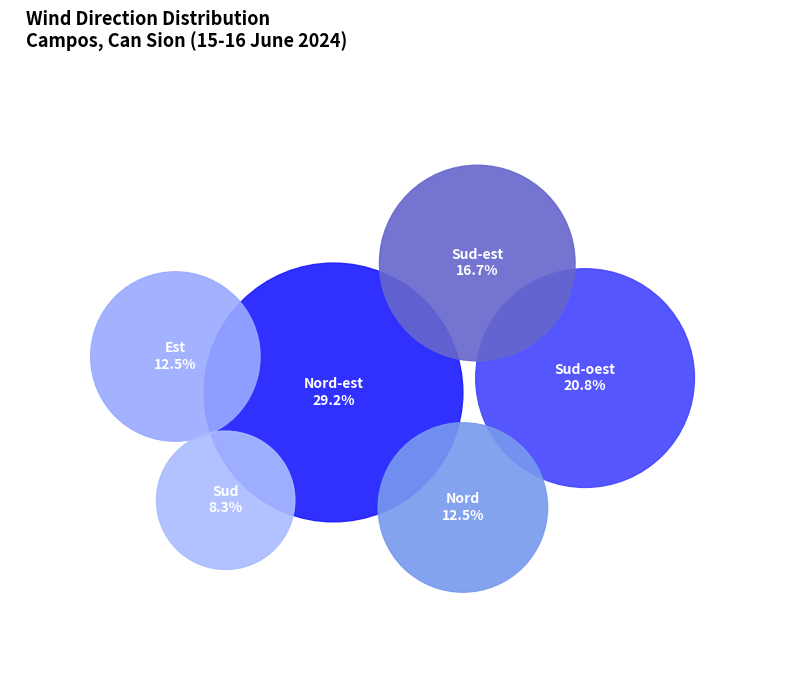

To the nearest percent, what portion does Nord-est represent?

29%